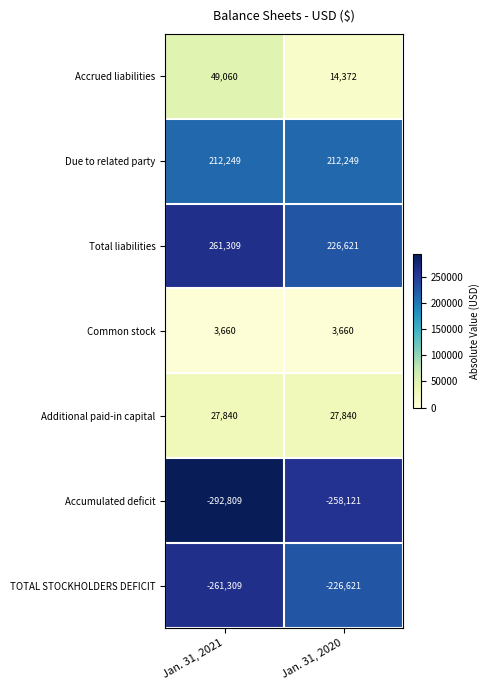

What value does the Due to related party series have at Jan. 31, 2021?

212249